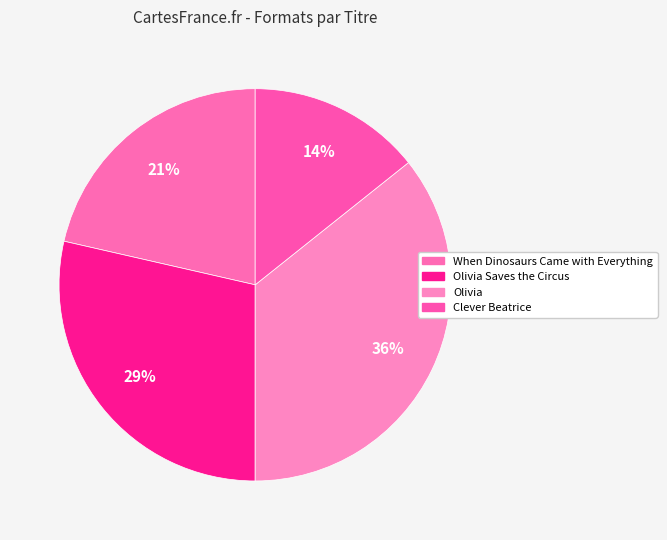

Which has a higher value, Clever Beatrice or Olivia Saves the Circus?

Olivia Saves the Circus